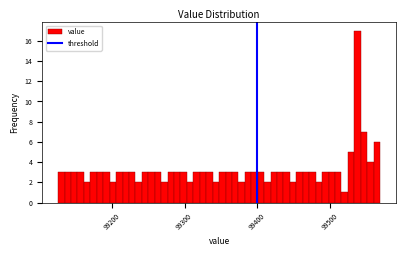

Around what value on the x-axis is the tallest bar? Give the approximate position of its centre, as read against the axis.

99540